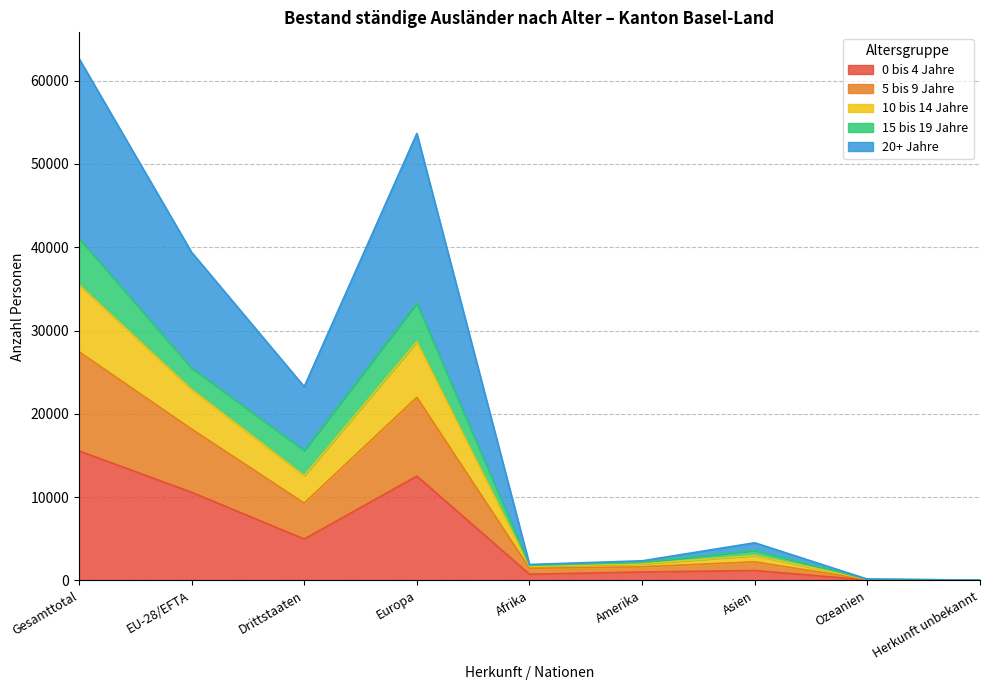

At which category is the sum across all series the highest?

Gesamttotal